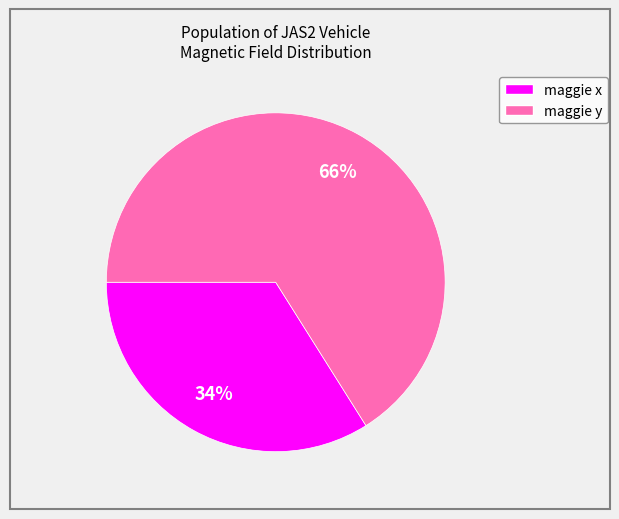

Rank the categories by value from lowest to highest.

maggie x, maggie y